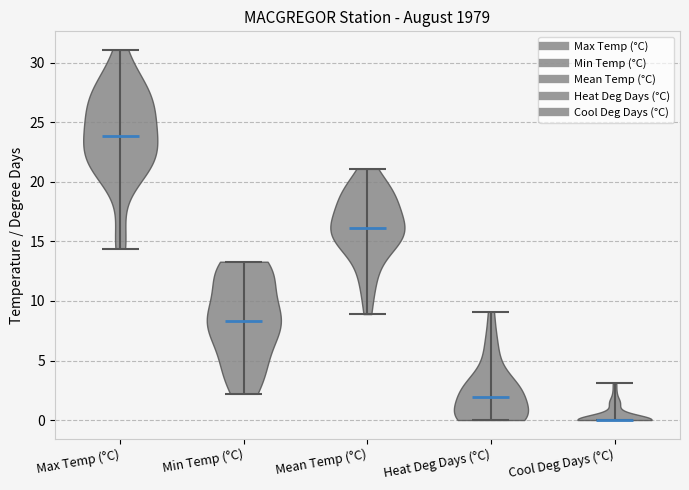

What is the highest point the violin for Min Temp (°C) reaches on the y-axis? The values are not printed on the chart, so give them approximately, as read against the axis.

13.5